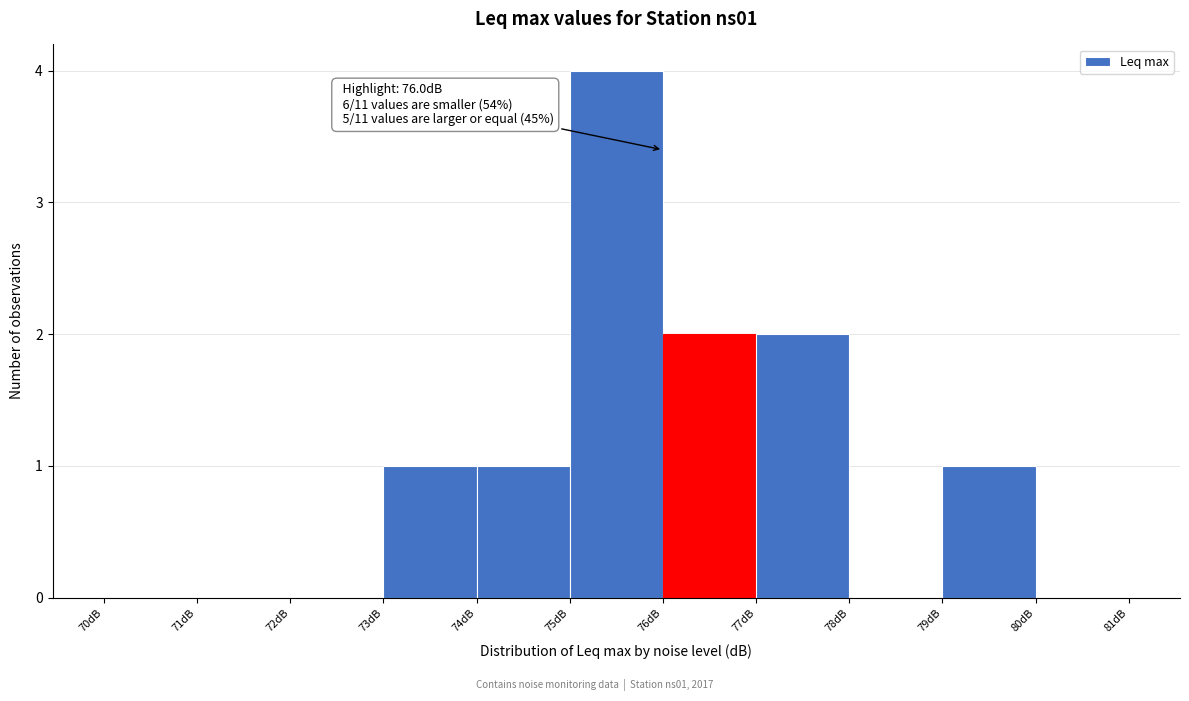

Over which range of the x-axis is the bar tallest?

75 to 76